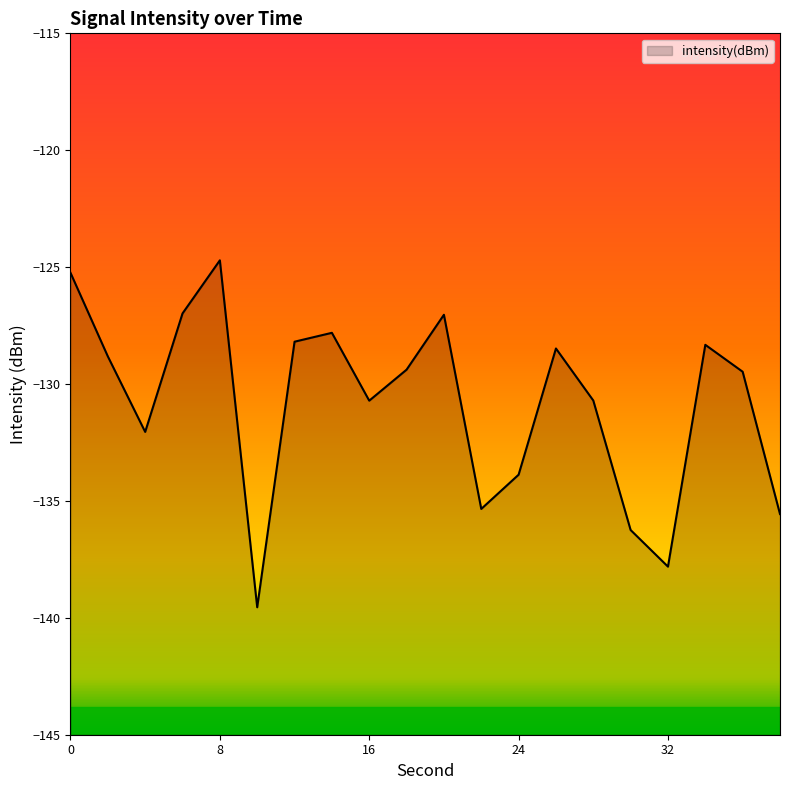

What is the sum of all values?

-2616.3